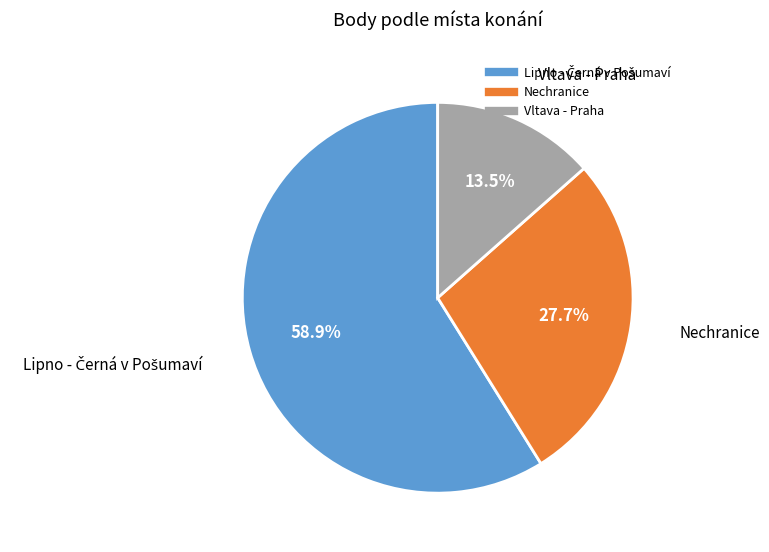

Is there a majority slice in this chart?

Yes